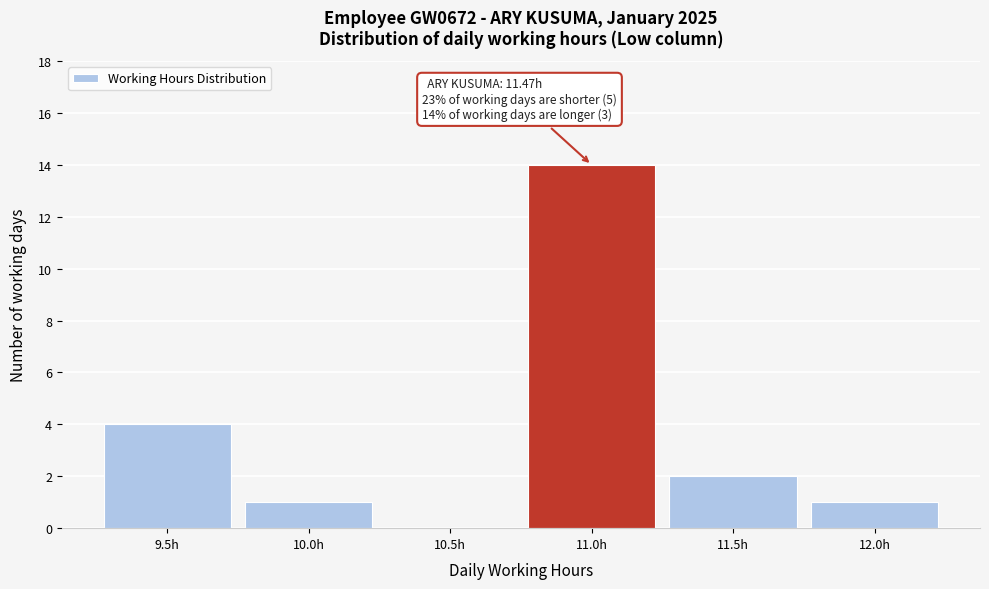

Reading left to right, what are all the values shown in this chart?

9.5h=4	10.0h=1	10.5h=0	11.0h=14	11.5h=2	12.0h=1